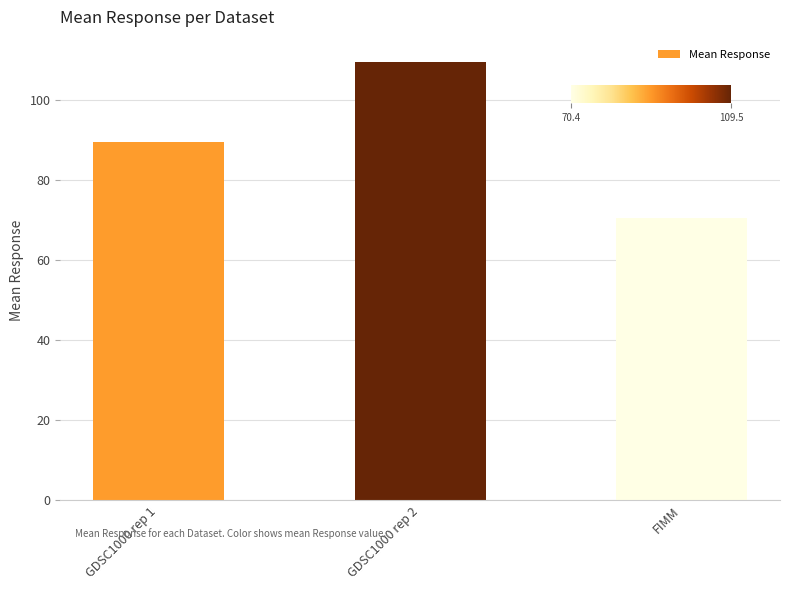

How many values exceed 89?

2